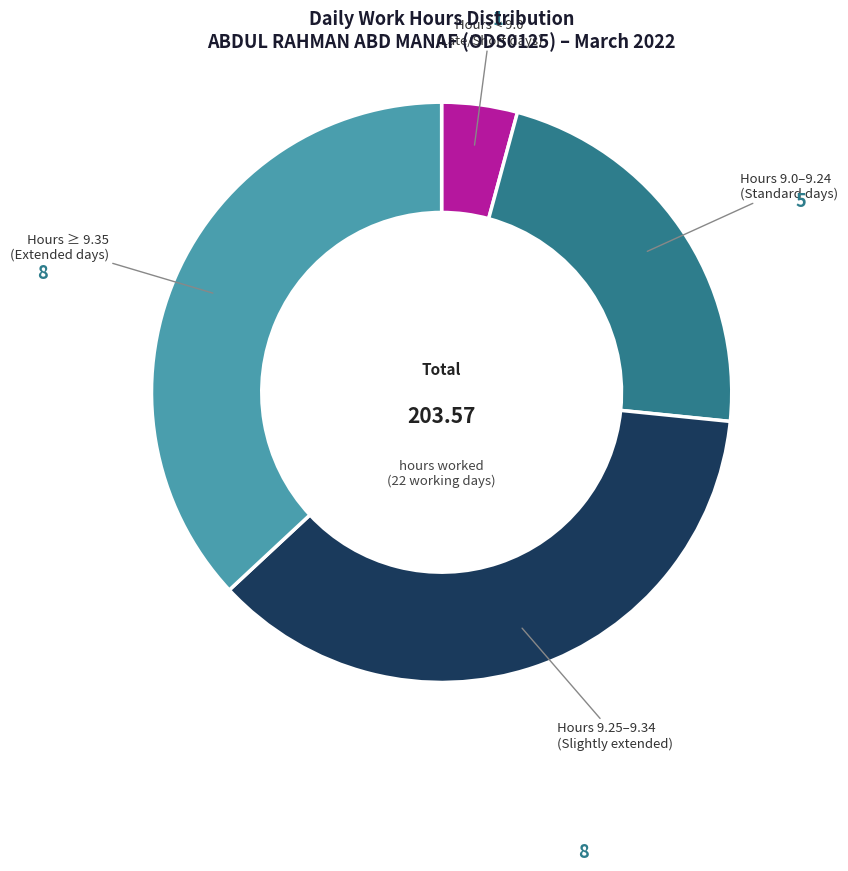

Is there a majority slice in this chart?

No